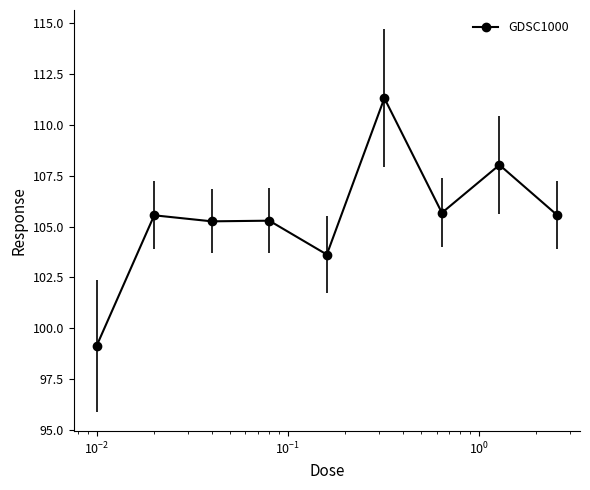

True or false: there are more than 0 points higher than both neighbors.

True